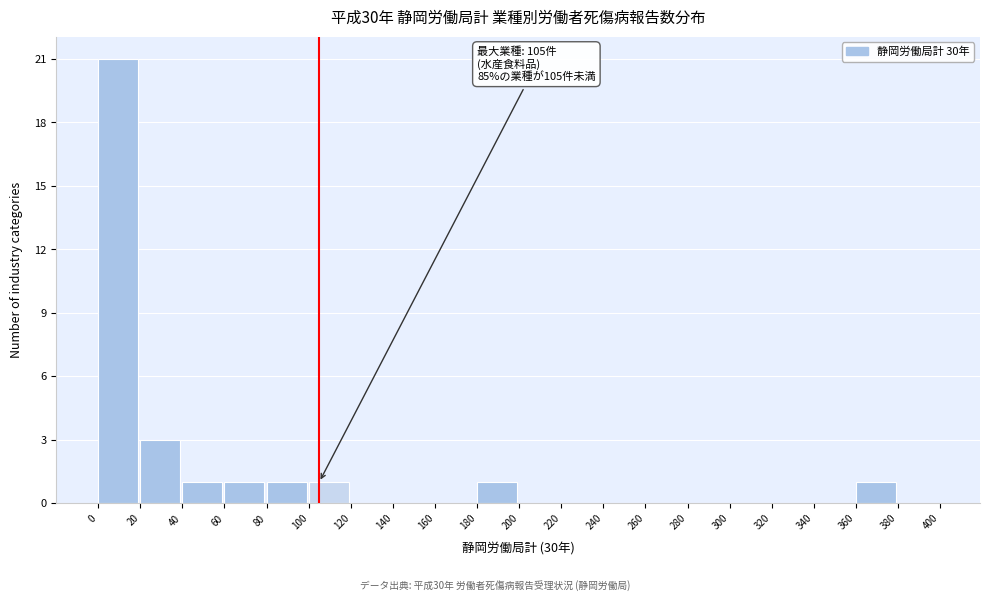

Which range on the x-axis has the tallest bar?

0 to 20